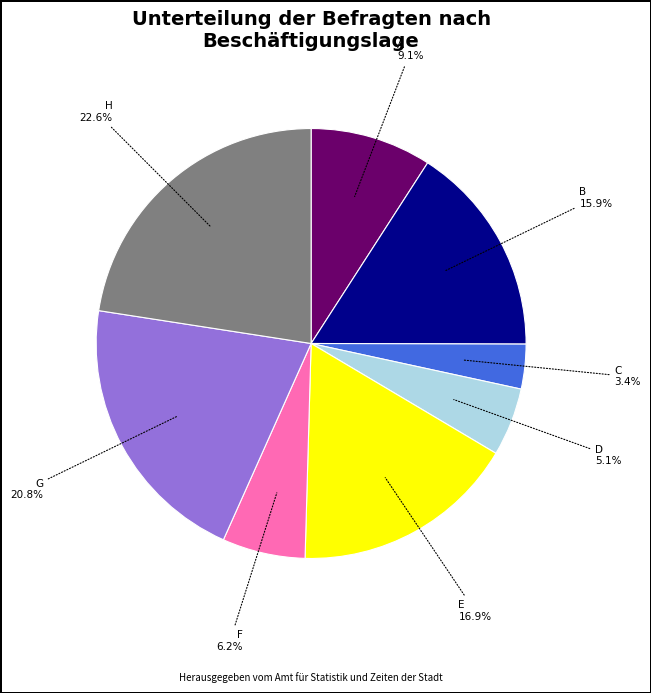

Is there any slice that represents more than half of the pie?

No